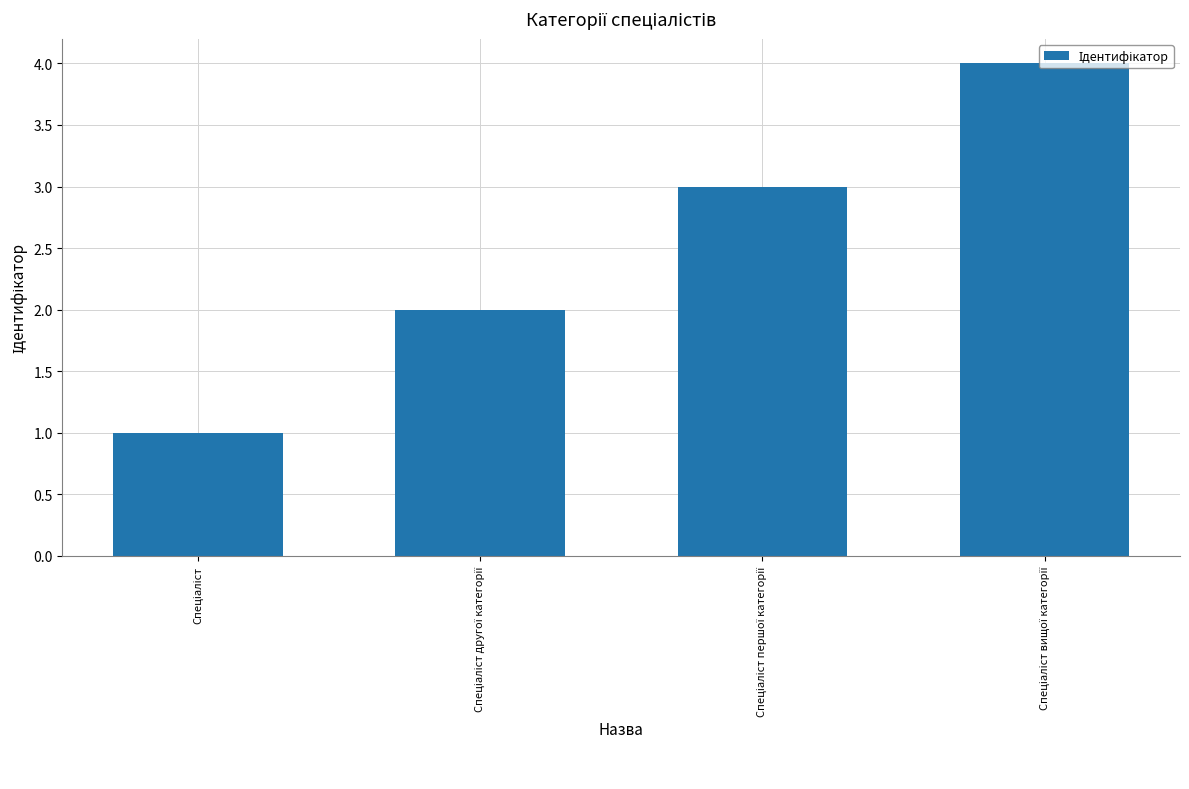

What is the maximum value shown in the chart?

4